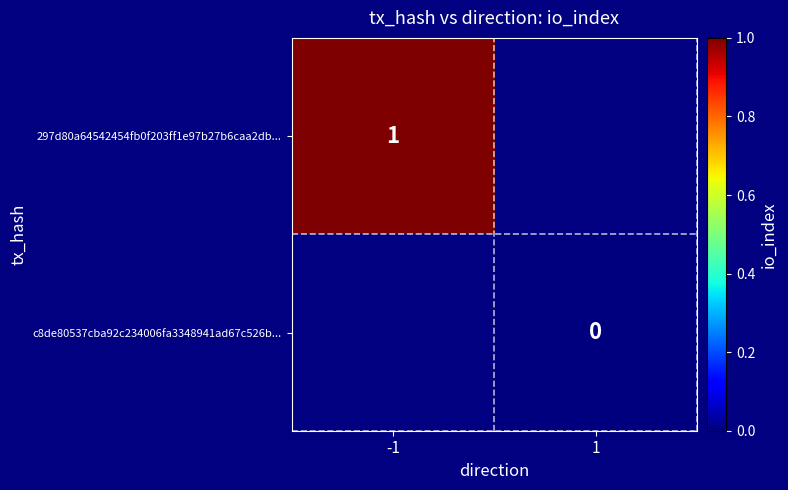

Is the value of c8de80537cba92c234006fa3348941ad67c526b... at 1 greater than the value of 297d80a64542454fb0f203ff1e97b27b6caa2db... at -1?

No